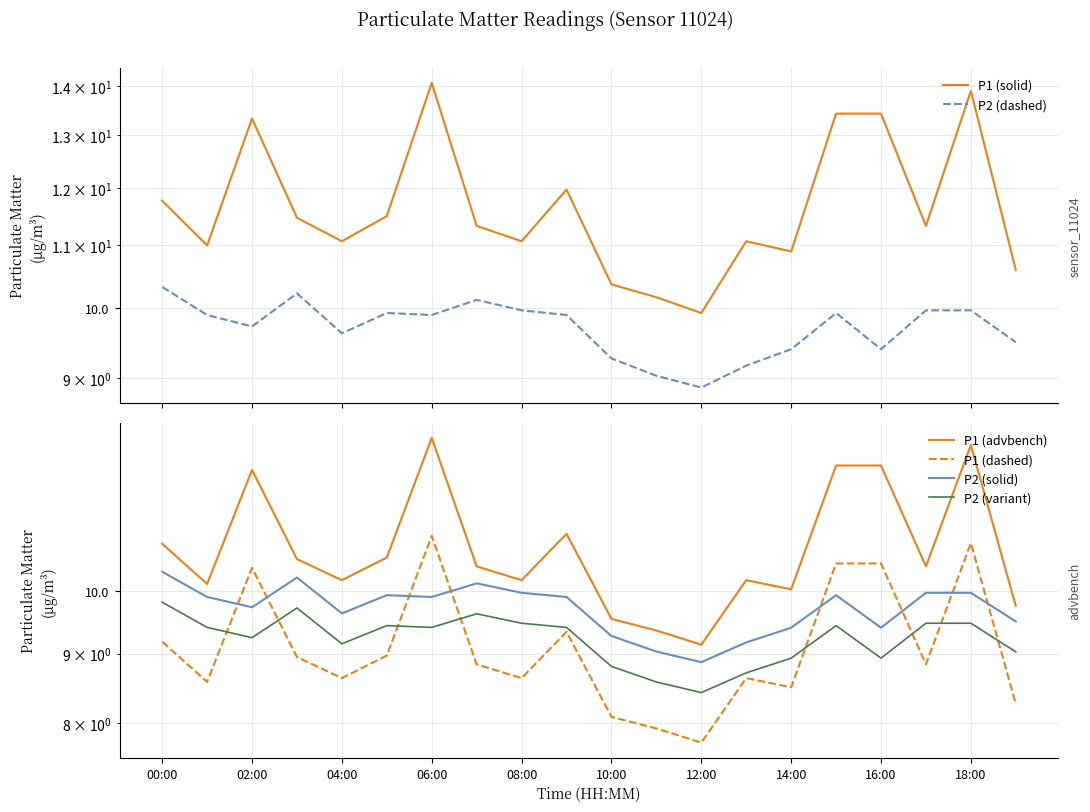

True or false: P2 (solid) and P2 (dashed) cross at least once.

False